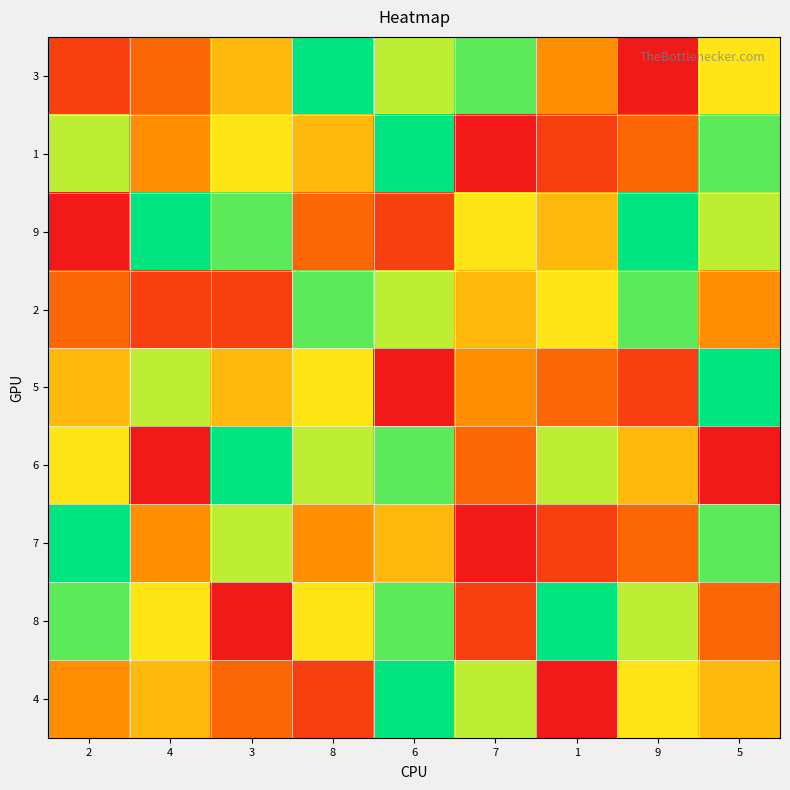

What is the total value across all series at 8?

50